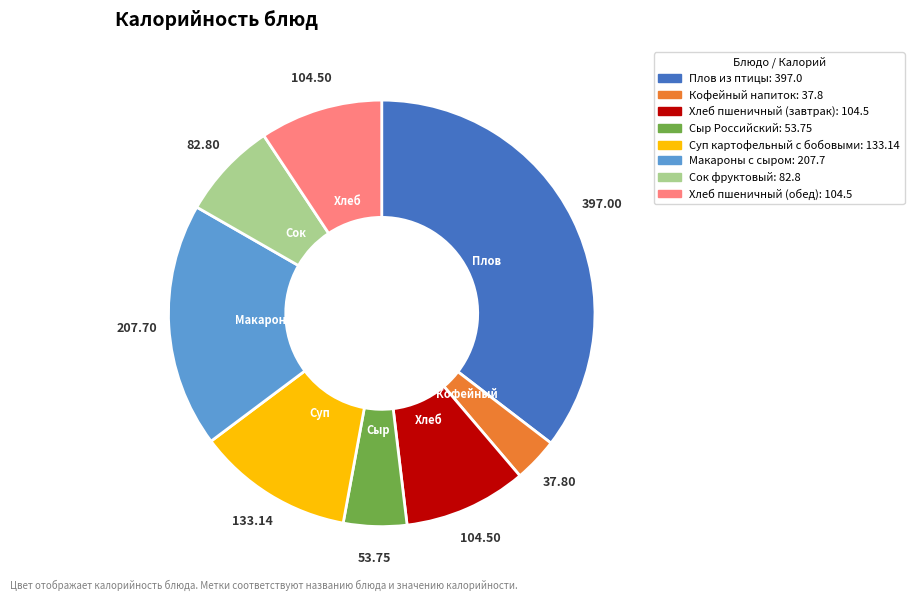

Do Макароны с сыром and Кофейный напиток together represent more than half of the pie?

No